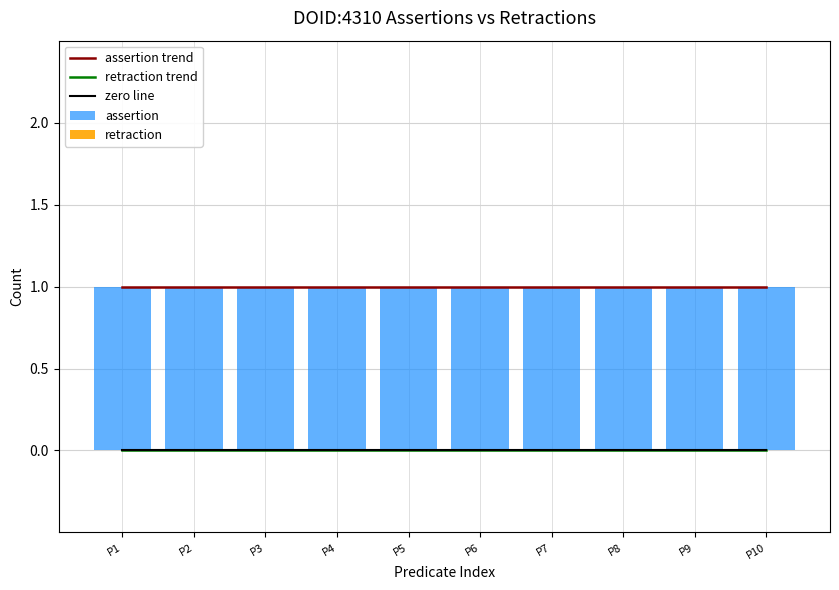

The value of assertion at P5 is 1. True or false?

False